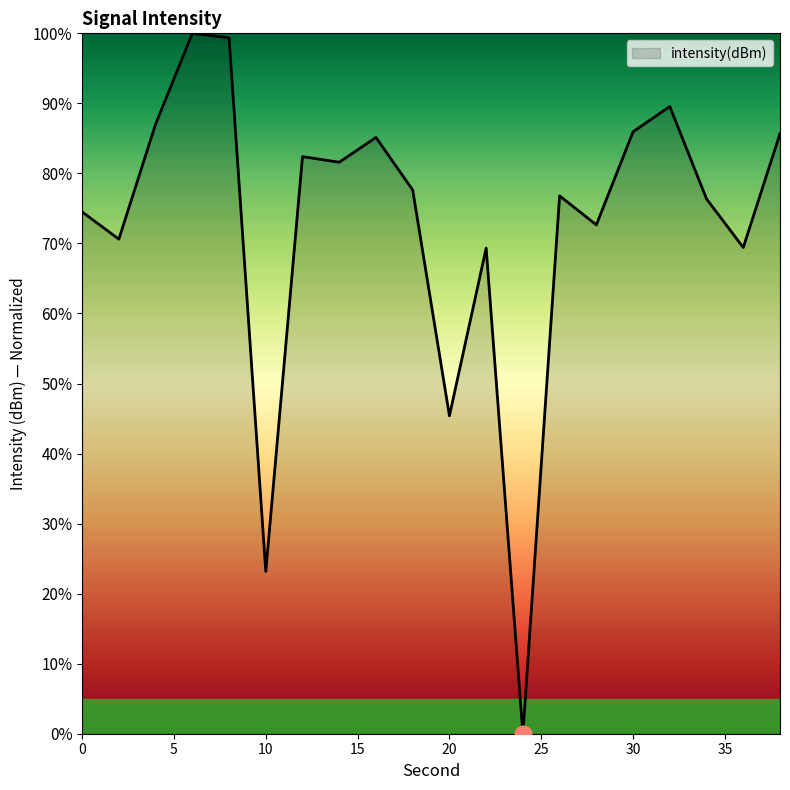

Count the number of categories in the chart.

20